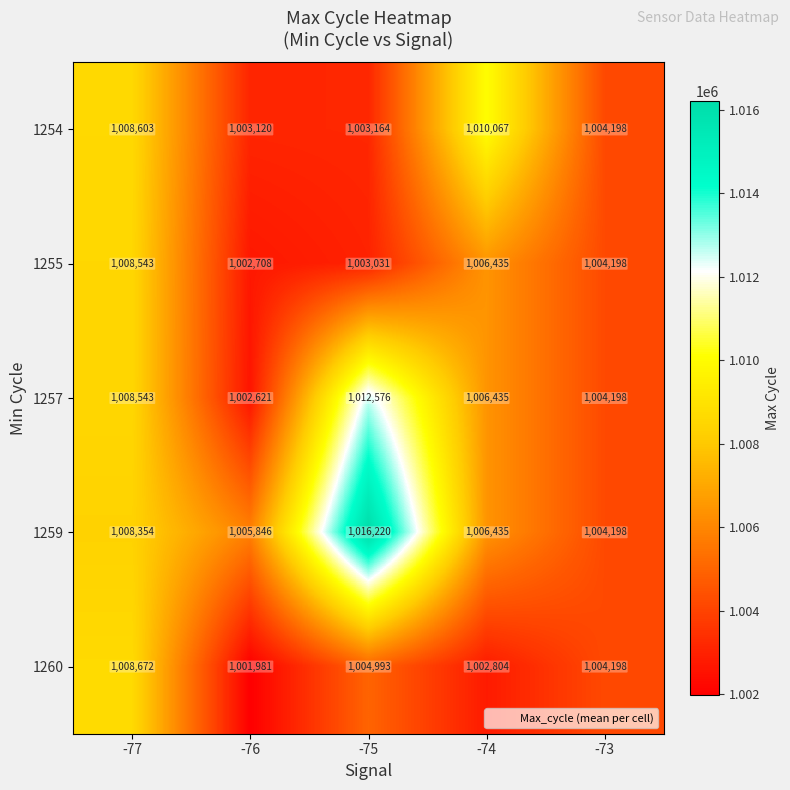

At how many categories does at least one series exceed 1014505?

1